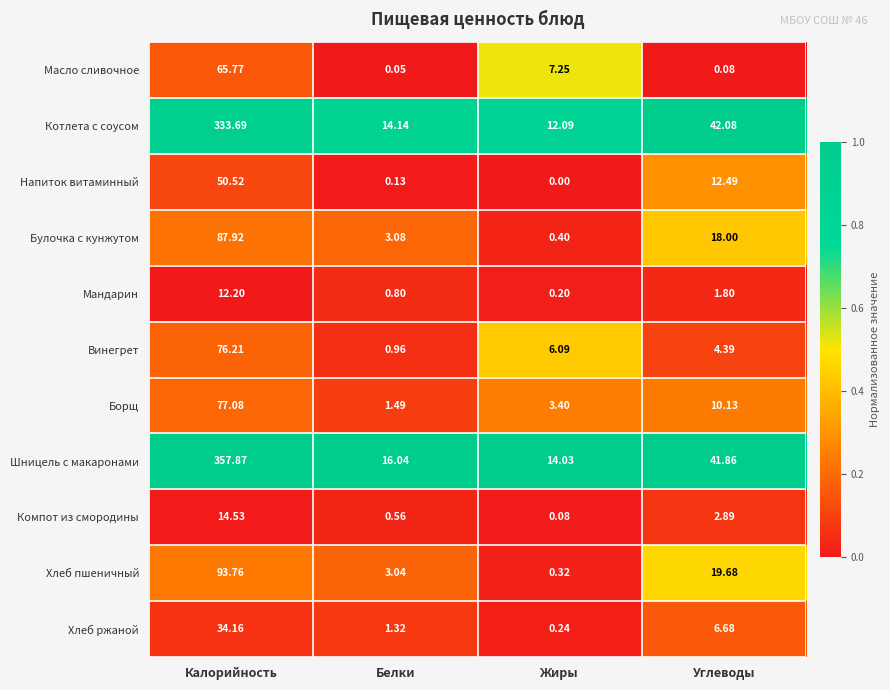

List the series in order of their peak value, lowest first.

Мандарин, Компот из смородины, Хлеб ржаной, Напиток витаминный, Масло сливочное, Винегрет, Борщ, Булочка с кунжутом, Хлеб пшеничный, Котлета с соусом, Шницель с макаронами